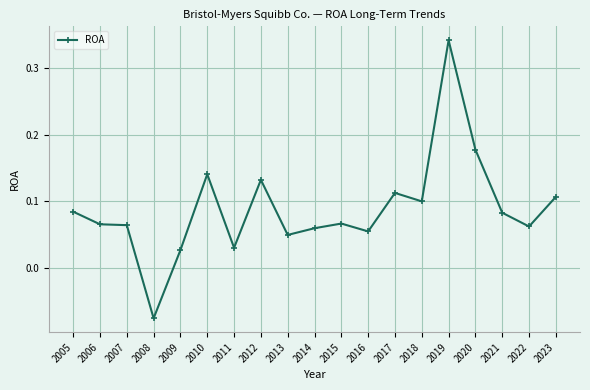

Where does the data first go above 0?

2005